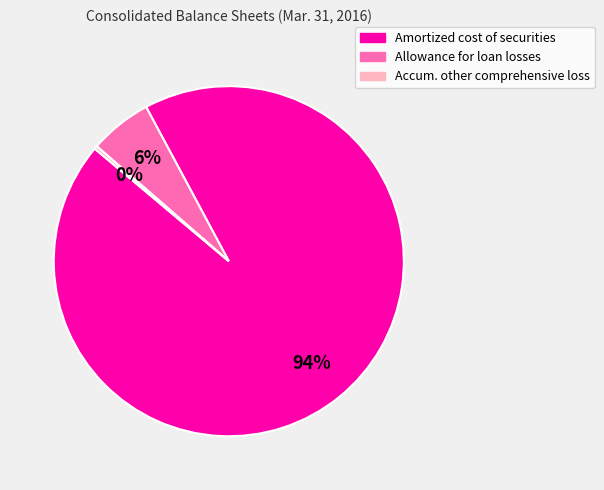

To the nearest percent, what is the average slice percentage?

33%